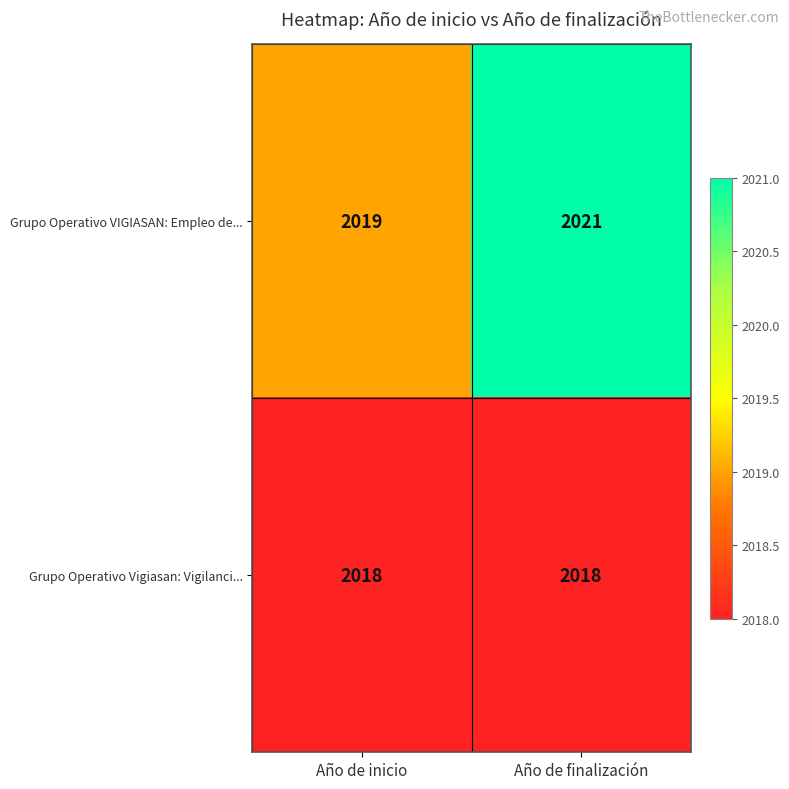

Reading left to right, list all the values displayed in this chart.

Grupo Operativo VIGIASAN: Empleo de...: 2019	2021
Grupo Operativo Vigiasan: Vigilanci...: 2018	2018